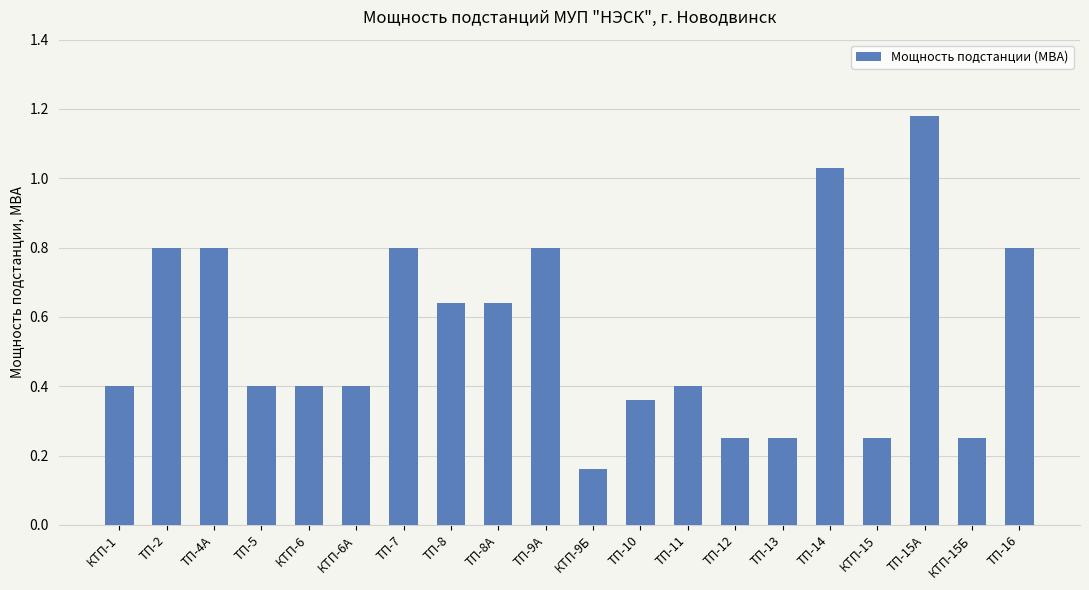

Between ТП-16 and ТП-5, which is larger?

ТП-16